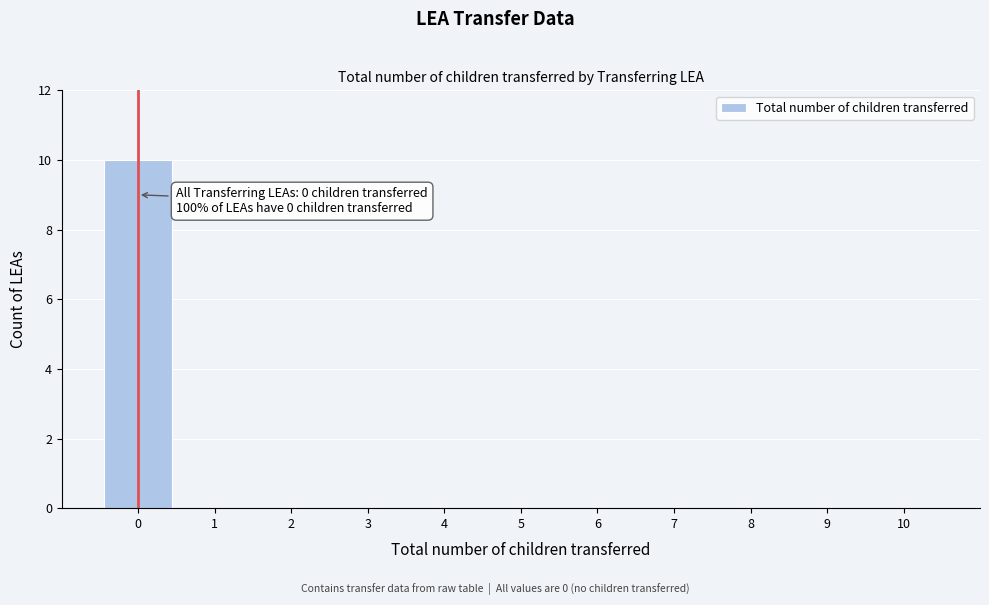

Over which range of the x-axis is the bar tallest?

-0.5 to 0.5